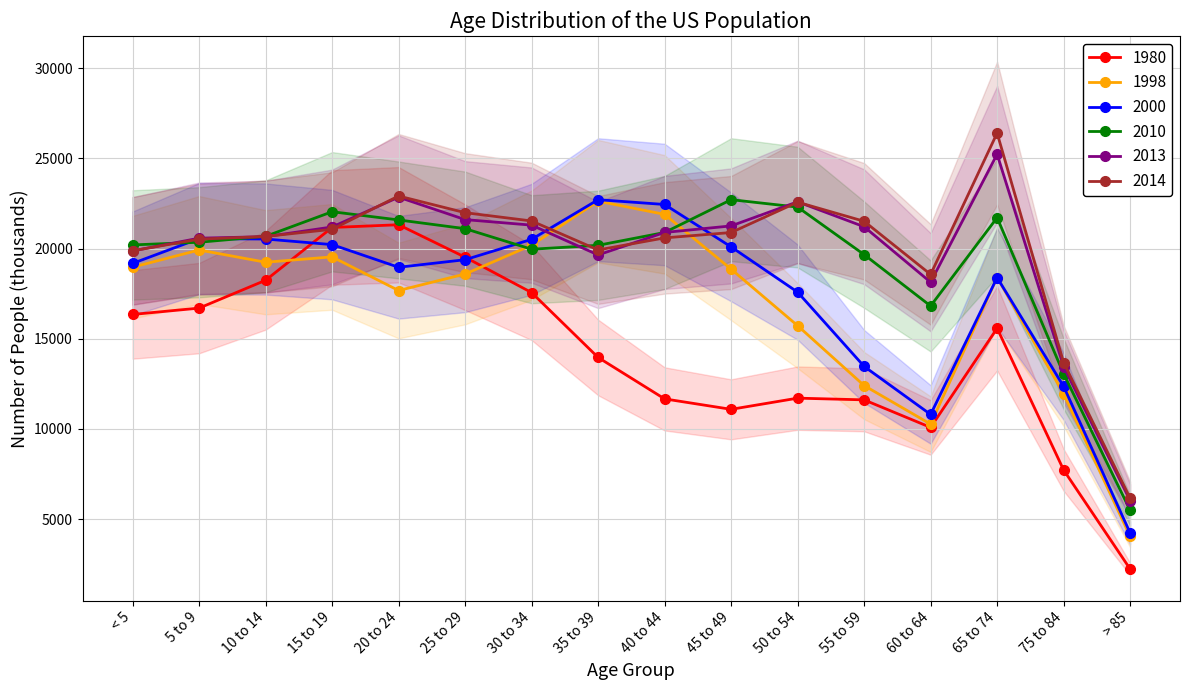

How many series are shown in this chart?

6